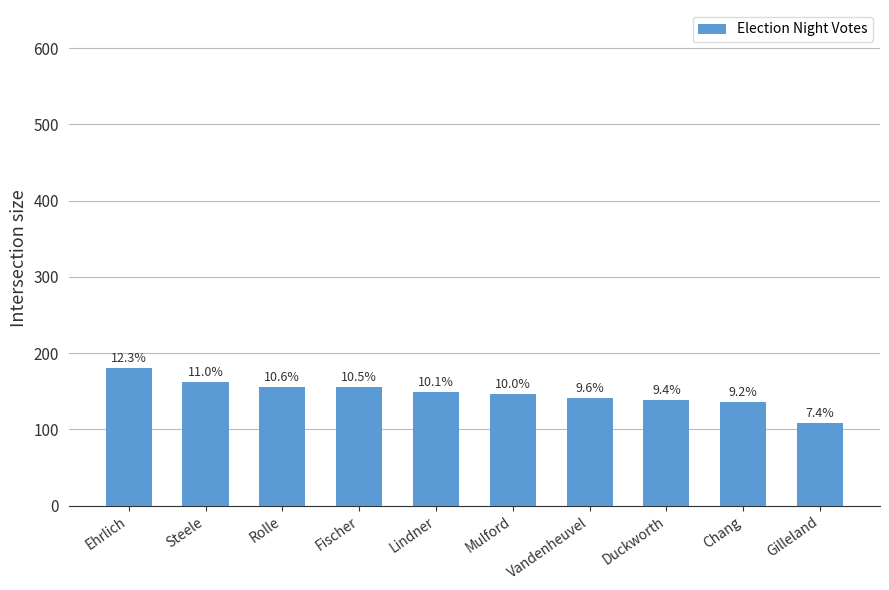

How many bars are there in total?

10